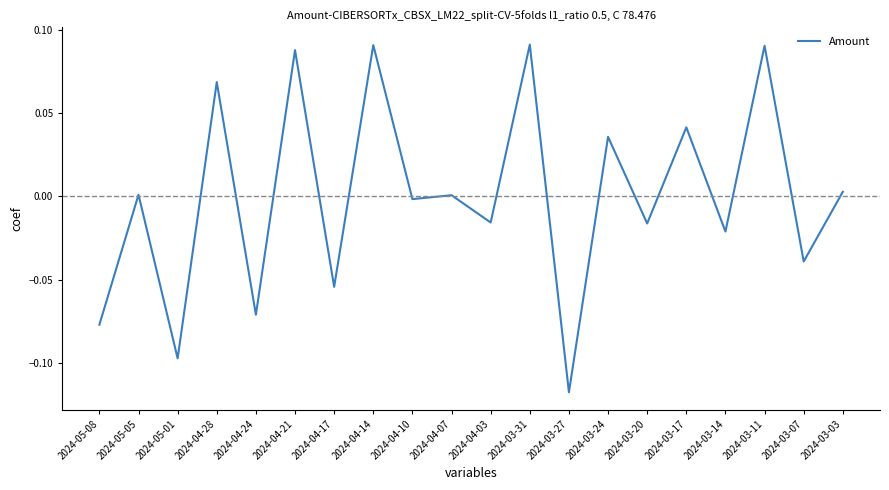

Which label corresponds to the smallest value in the chart?

2024-03-27